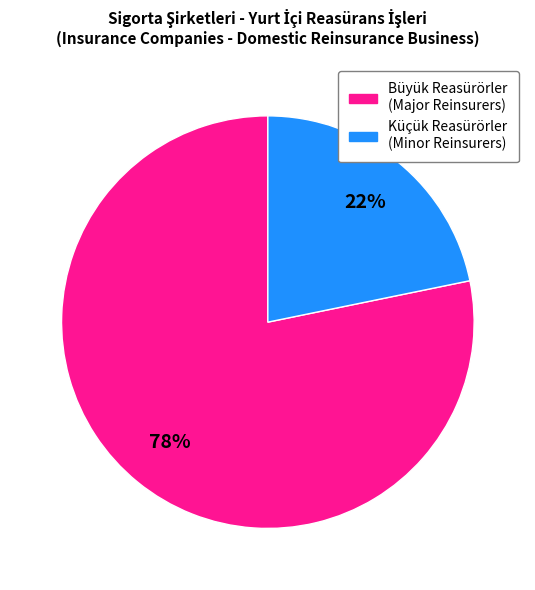

To the nearest percent, what is the difference between the largest and smallest slice percentages?

56%